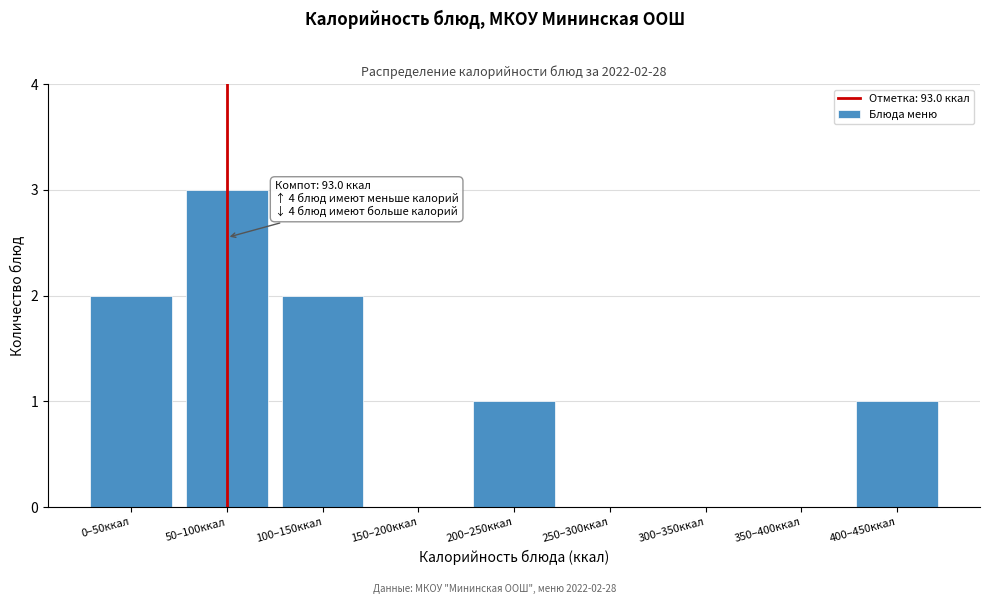

Reading left to right, what are all the values shown in this chart?

0–50ккал=2	50–100ккал=3	100–150ккал=2	150–200ккал=0	200–250ккал=1	250–300ккал=0	300–350ккал=0	350–400ккал=0	400–450ккал=1